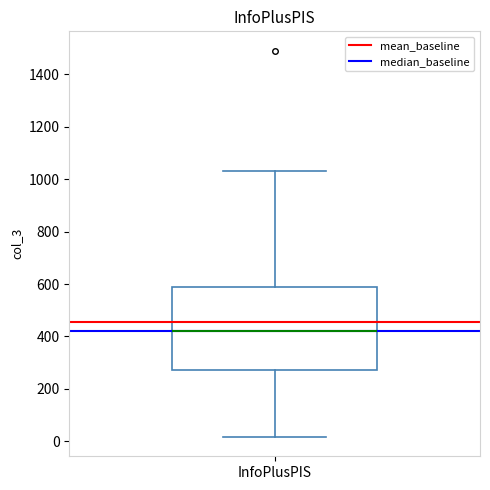

Read this box plot against the y-axis: the position of the median line, the range covered by the box, and the ends of both whiskers. The values are not printed on the chart, so give them approximately, as read against the axis.

median 420, box 280 to 580, whiskers 20 to 1040